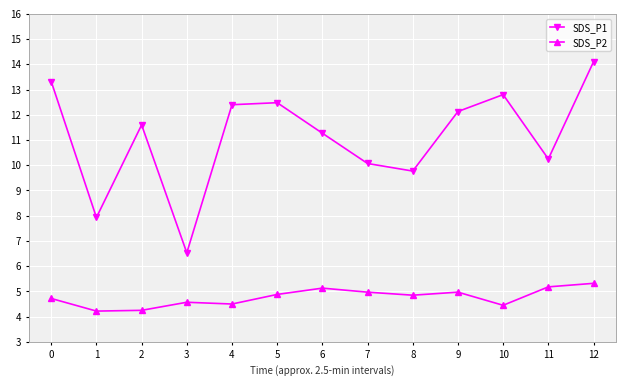

At 4, list the series in order from smallest to largest.

SDS_P2, SDS_P1